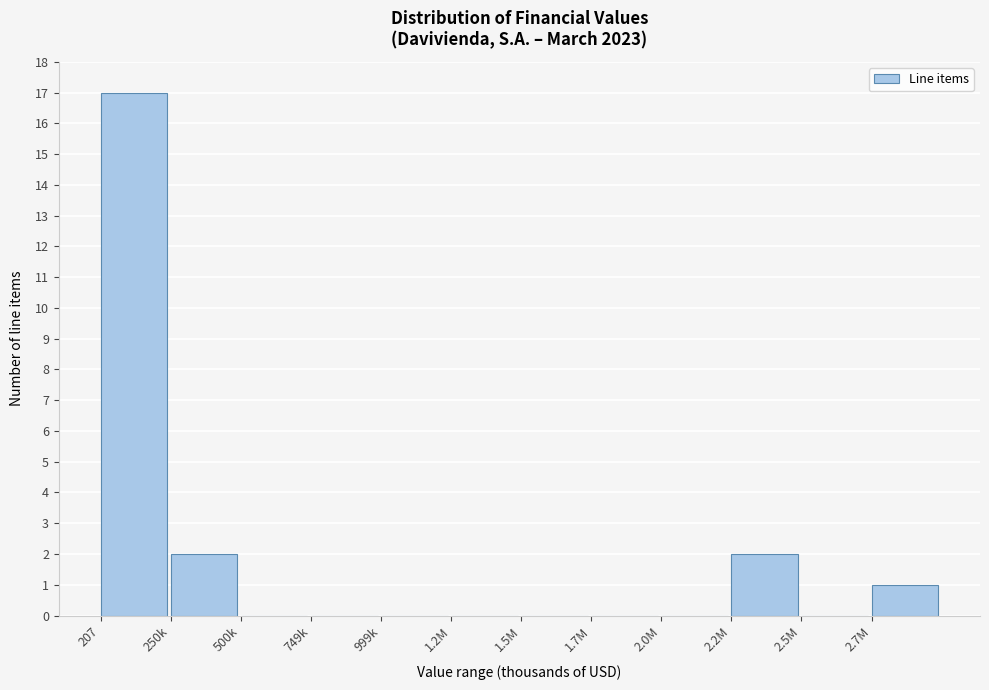

Reading right to left, what are all the values shown in this chart?

2.7M=1	2.5M=0	2.2M=2	2.0M=0	1.7M=0	1.5M=0	1.2M=0	999k=0	749k=0	500k=0	250k=2	207=17